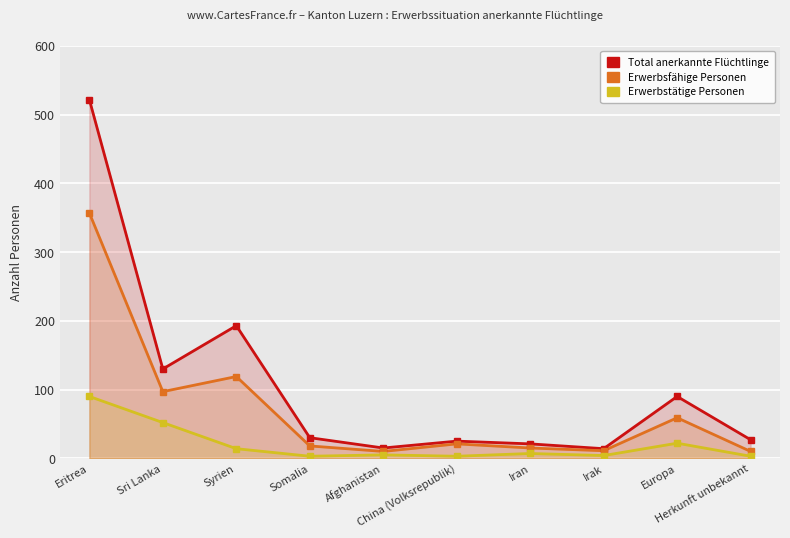

Where is the first local maximum for Erwerbsfähige Personen?

Syrien